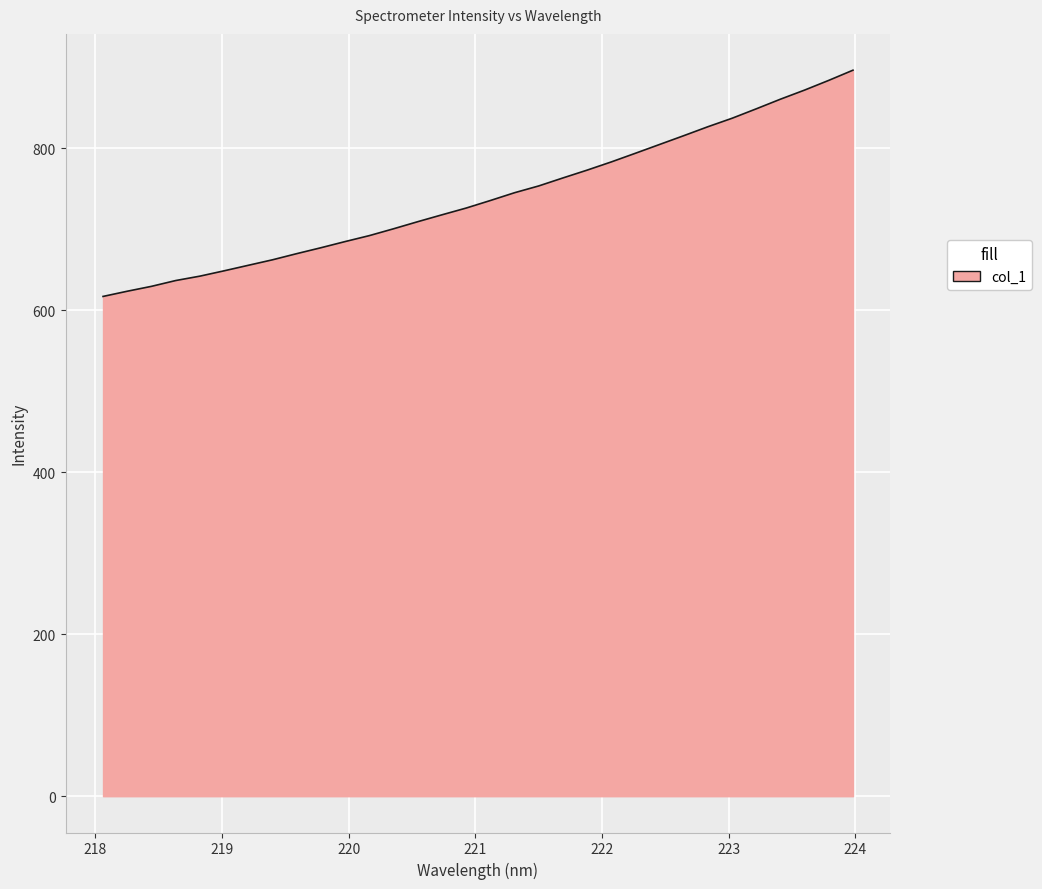

What is the greatest value displayed?

896.2